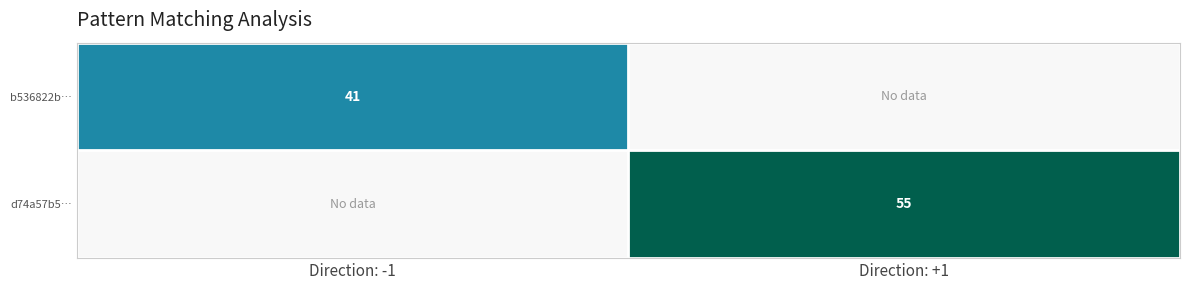

Is the value of d74a57b5… at Direction: +1 greater than the value of b536822b… at Direction: -1?

Yes